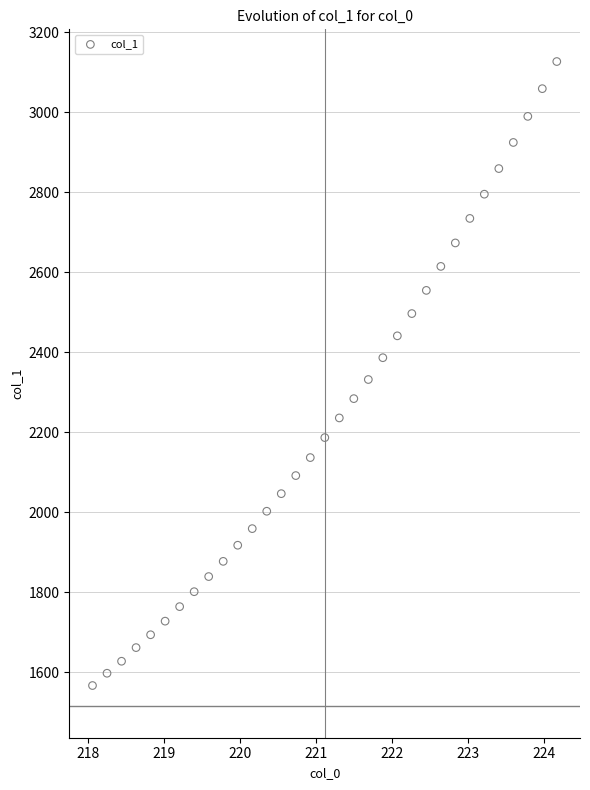

What is the range of X values (max minus min)?

6.1